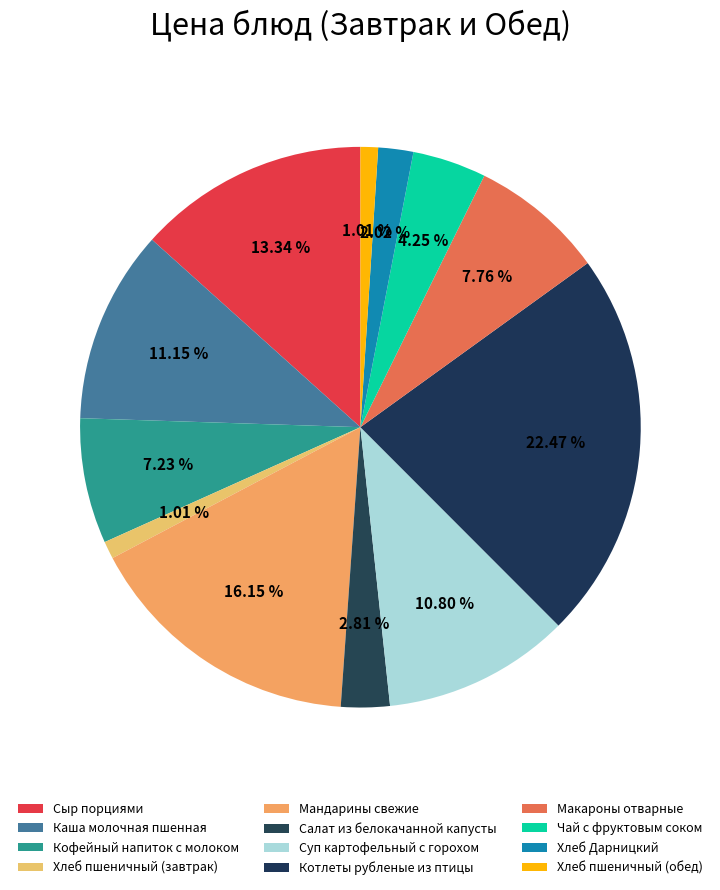

To the nearest percent, what percentage of the pie is Салат из белокачанной капусты?

3%